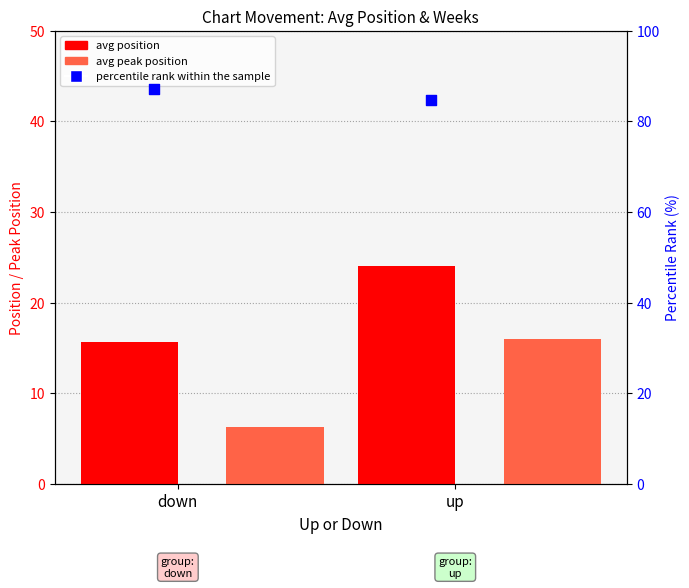

What are all the series names shown in the legend?

avg position, avg peak position, percentile rank within the sample